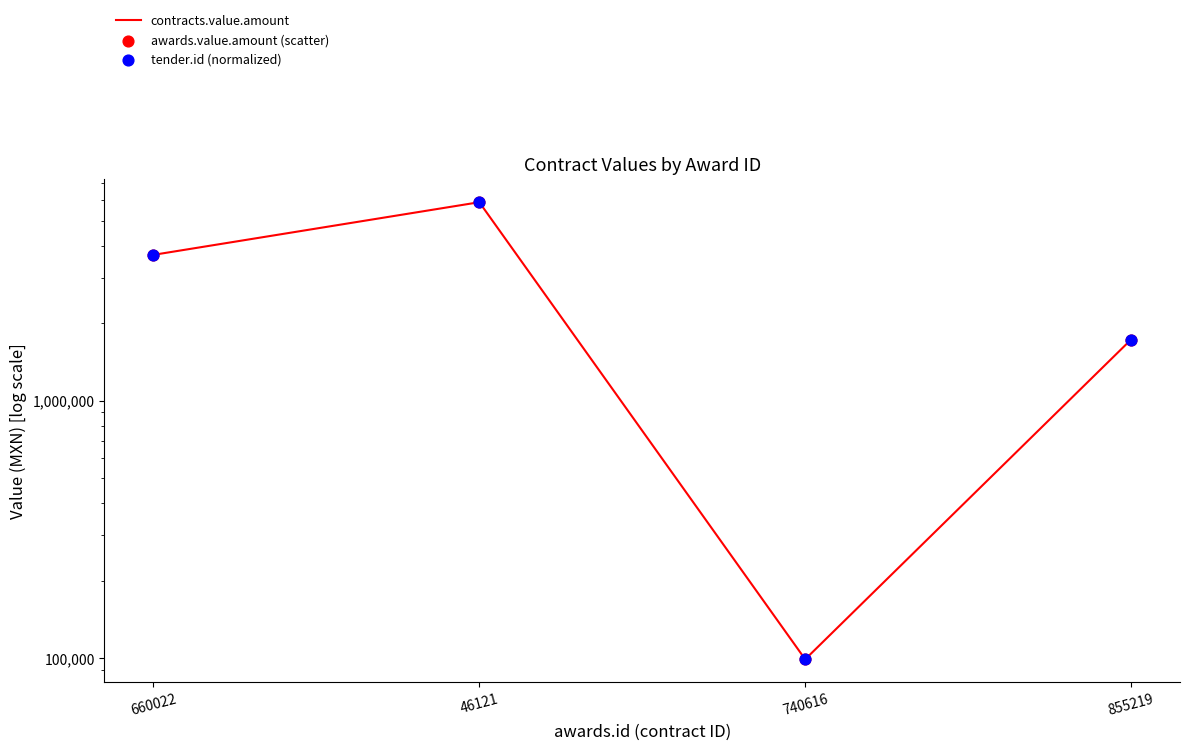

Which series has the largest total across all categories?

contracts.value.amount